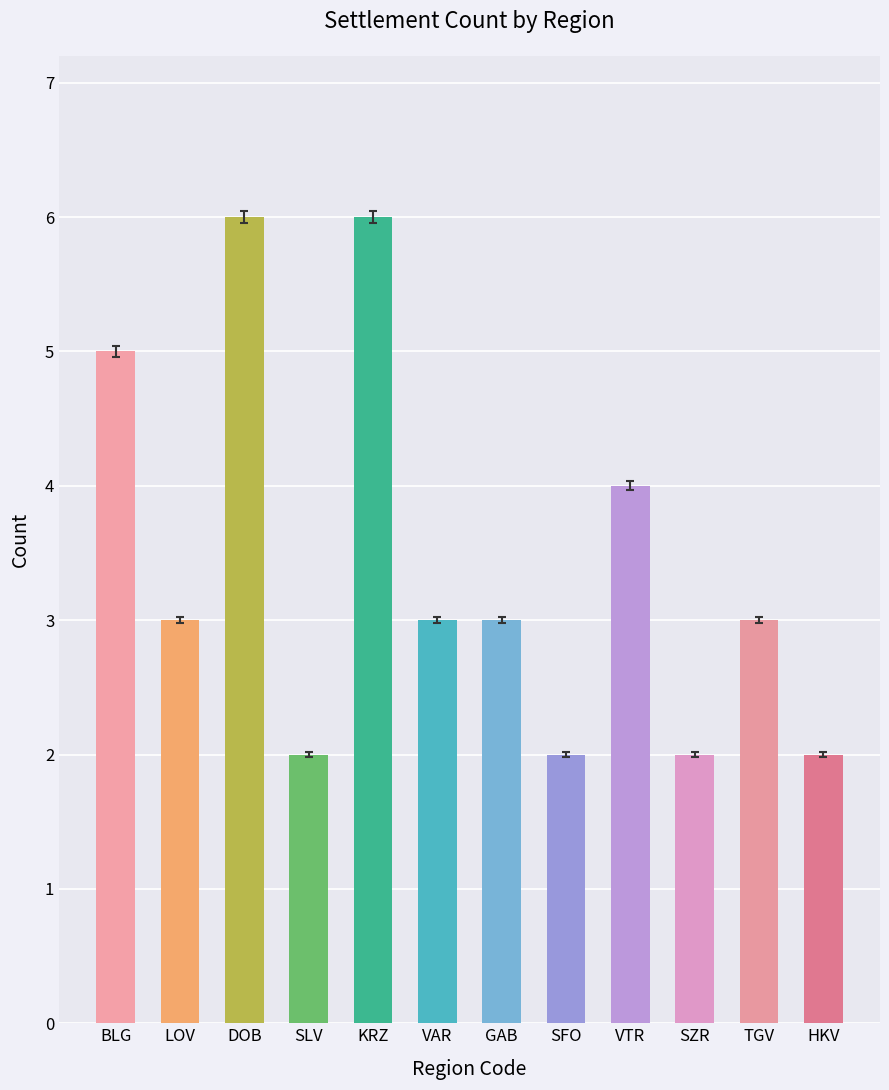

What is the label of the 1st bar from the left?

BLG